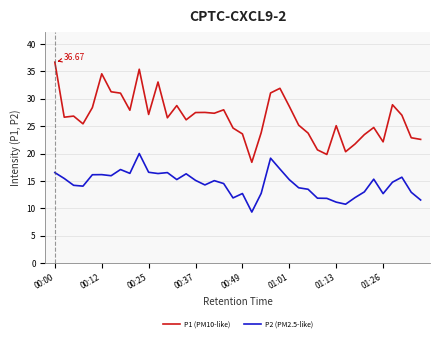

True or false: P1 (PM10-like) and P2 (PM2.5-like) cross at least once.

False